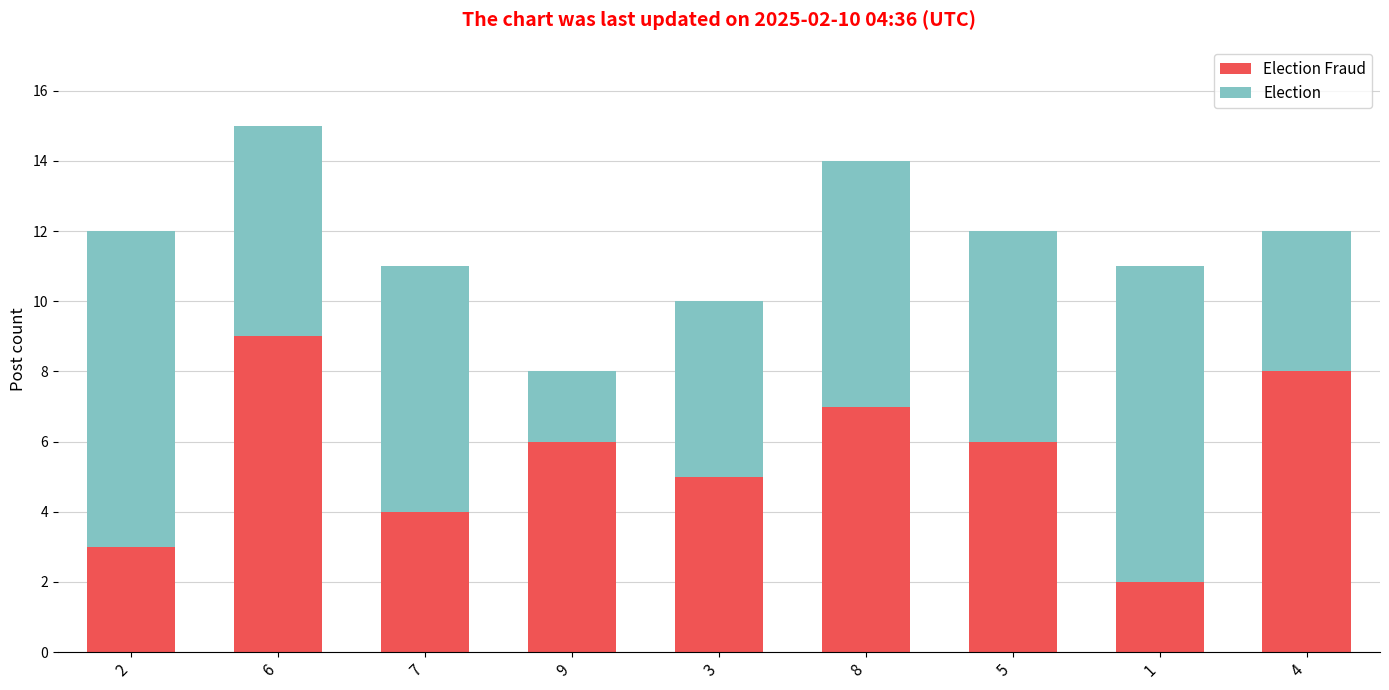

At which category is the sum across all series the highest?

6